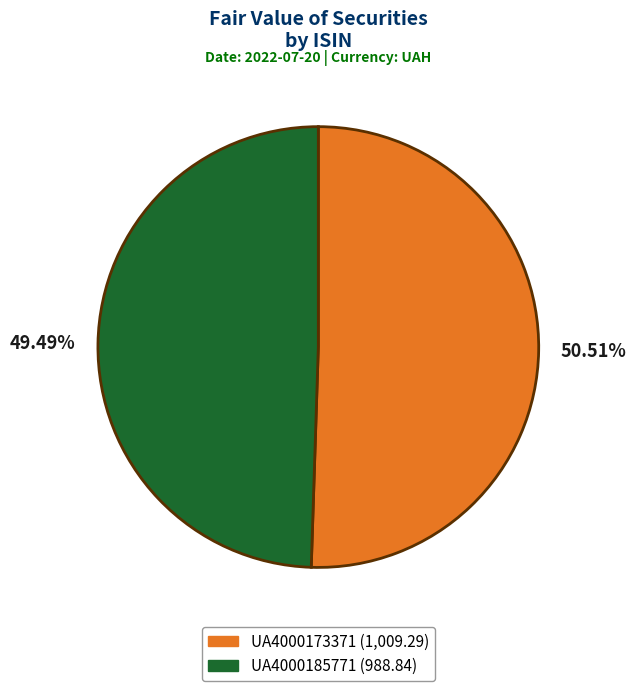

To the nearest percent, what is the difference between the UA4000173371 and UA4000185771 slice percentages?

1%